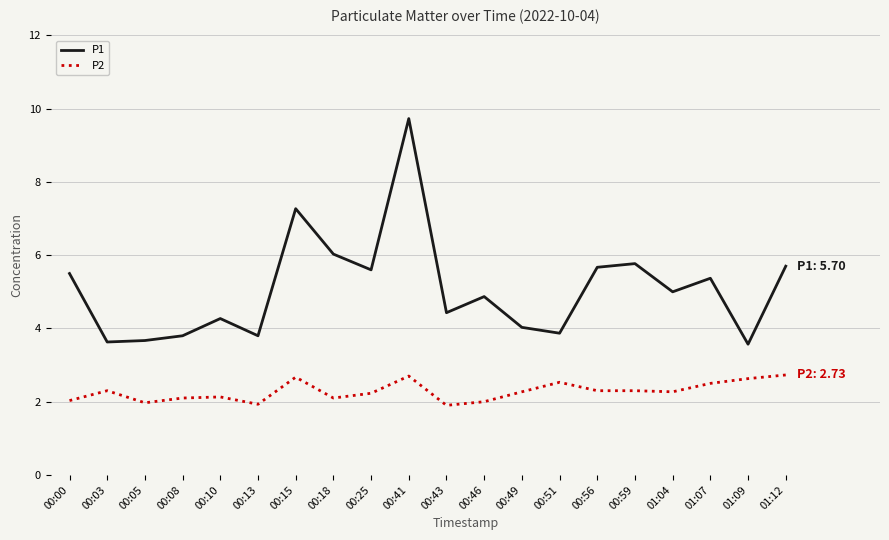

What is the sum of the P1 values at 00:05 and 00:25?

9.3